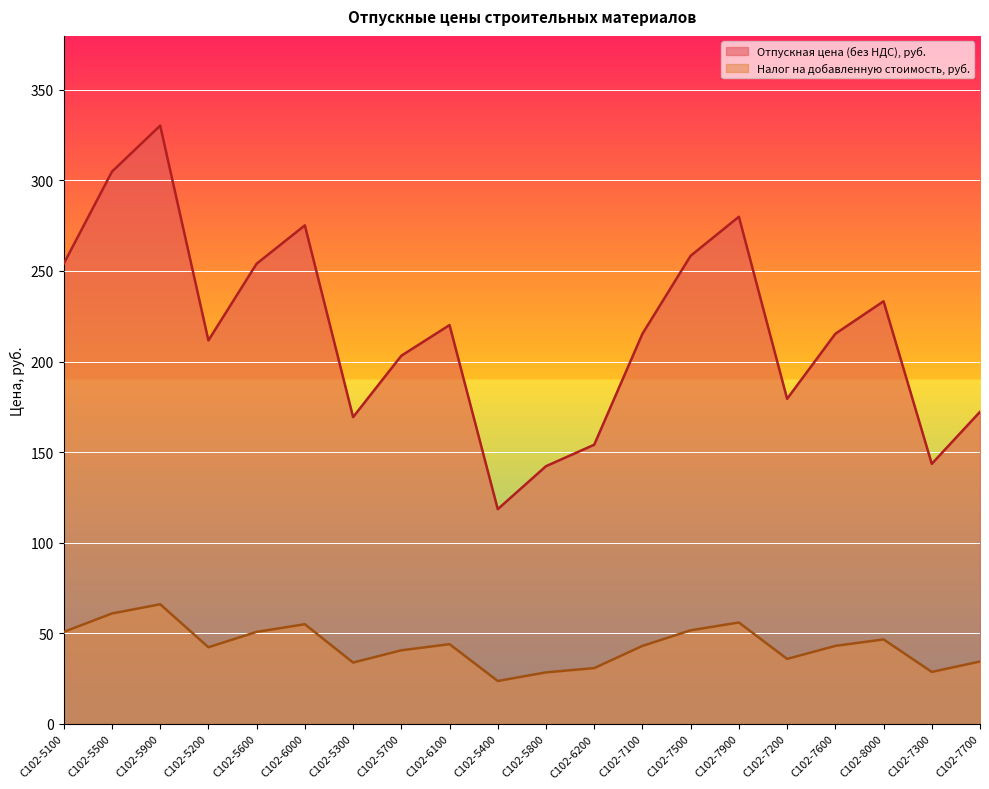

True or false: Отпускная цена (без НДС), руб. and Налог на добавленную стоимость, руб. intersect in this chart.

False